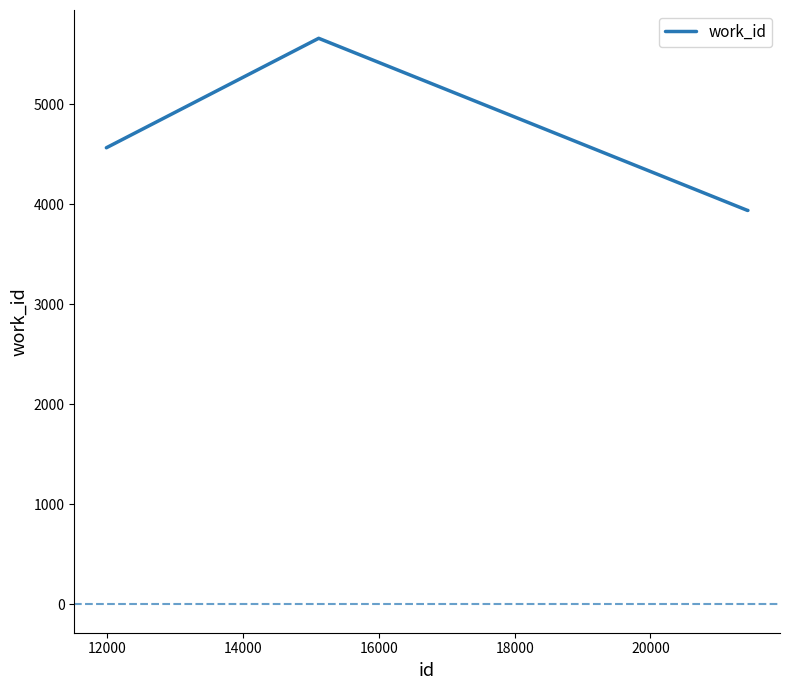

True or false: there are more than 0 points higher than both neighbors.

True